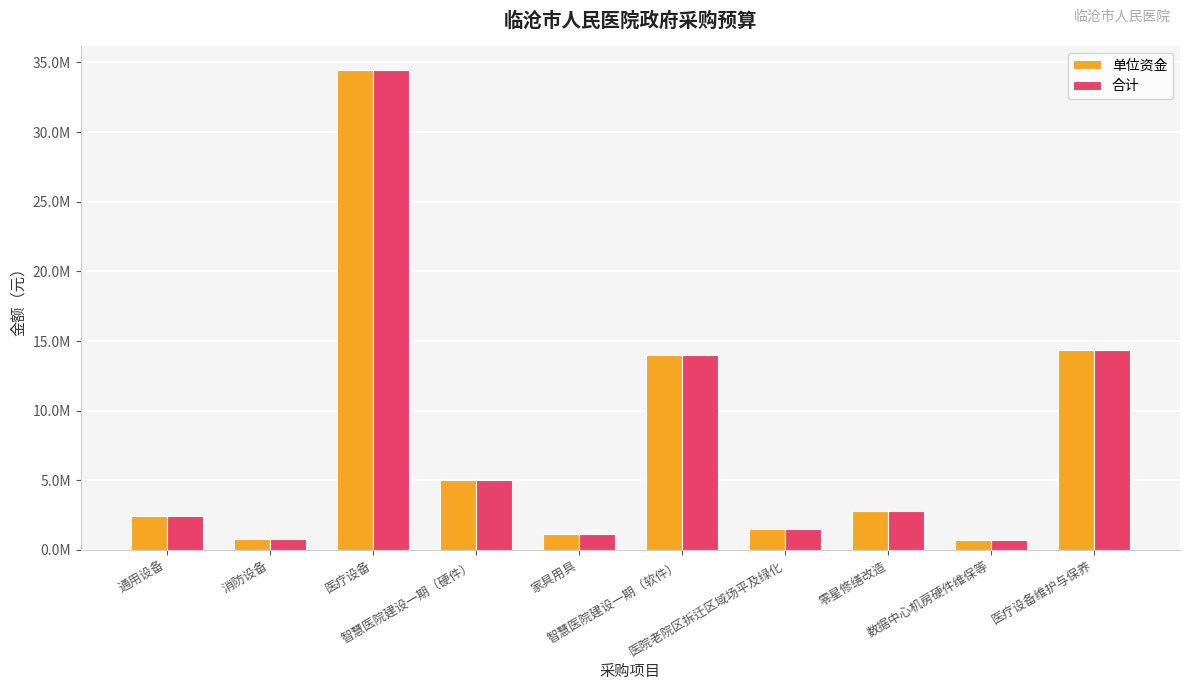

Reading right to left, list all the values displayed in this chart.

单位资金: 14350000	680000	2800000	1500000	14000000	1150000	5000000	34468000	800000	2415000
合计: 14350000	680000	2800000	1500000	14000000	1150000	5000000	34468000	800000	2415000